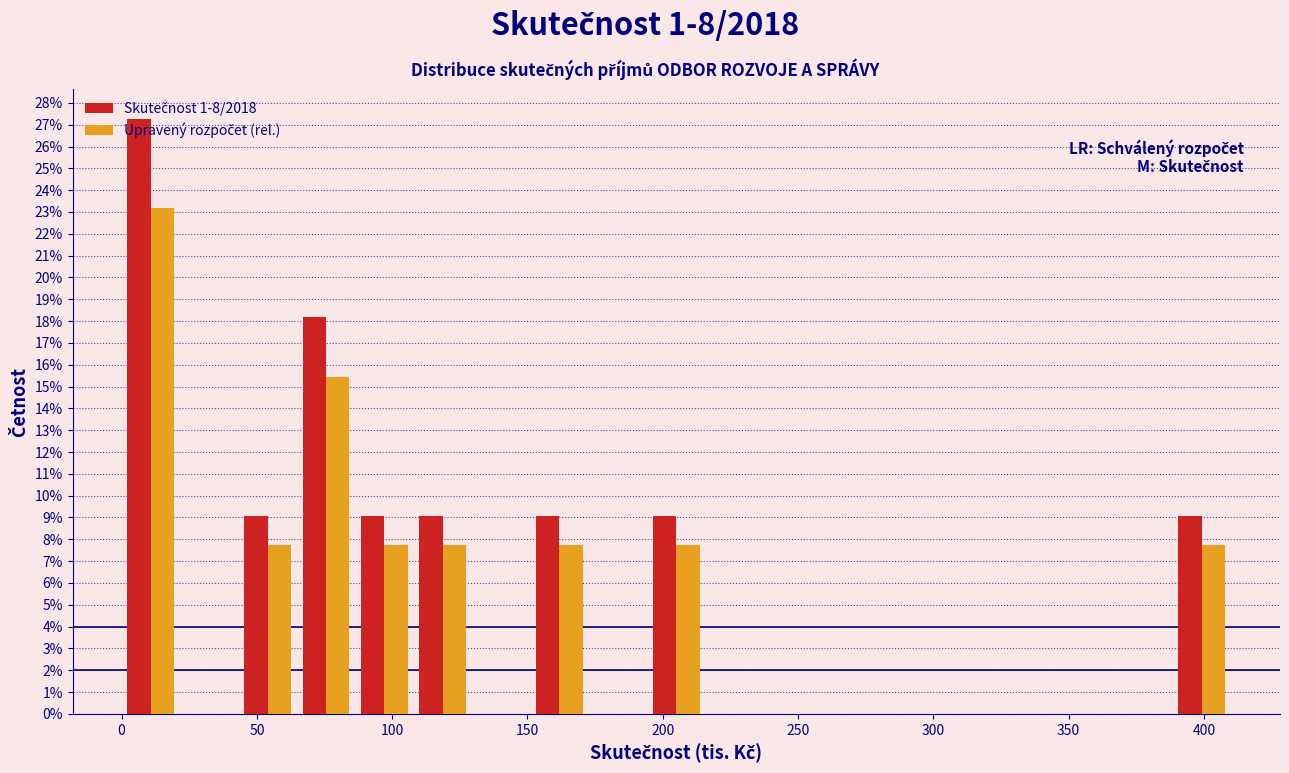

Reading left to right, list every range on the x-axis with the height of the bar of each series over it. Neither the bar edges nor the heights are printed on the chart, so give them approximately, as read against the axes.

0 to 20: Skutečnost 1-8/2018=27.3	Upravený rozpočet (rel.)=23.2
20 to 45: Skutečnost 1-8/2018=0	Upravený rozpočet (rel.)=0
45 to 65: Skutečnost 1-8/2018=9.1	Upravený rozpočet (rel.)=7.7
65 to 85: Skutečnost 1-8/2018=18.2	Upravený rozpočet (rel.)=15.5
85 to 110: Skutečnost 1-8/2018=9.1	Upravený rozpočet (rel.)=7.7
110 to 130: Skutečnost 1-8/2018=9.1	Upravený rozpočet (rel.)=7.7
130 to 150: Skutečnost 1-8/2018=0	Upravený rozpočet (rel.)=0
150 to 175: Skutečnost 1-8/2018=9.1	Upravený rozpočet (rel.)=7.7
175 to 195: Skutečnost 1-8/2018=0	Upravený rozpočet (rel.)=0
195 to 215: Skutečnost 1-8/2018=9.1	Upravený rozpočet (rel.)=7.7
215 to 235: Skutečnost 1-8/2018=0	Upravený rozpočet (rel.)=0
235 to 260: Skutečnost 1-8/2018=0	Upravený rozpočet (rel.)=0
260 to 280: Skutečnost 1-8/2018=0	Upravený rozpočet (rel.)=0
280 to 300: Skutečnost 1-8/2018=0	Upravený rozpočet (rel.)=0
300 to 325: Skutečnost 1-8/2018=0	Upravený rozpočet (rel.)=0
325 to 345: Skutečnost 1-8/2018=0	Upravený rozpočet (rel.)=0
345 to 365: Skutečnost 1-8/2018=0	Upravený rozpočet (rel.)=0
365 to 390: Skutečnost 1-8/2018=0	Upravený rozpočet (rel.)=0
390 to 410: Skutečnost 1-8/2018=9.1	Upravený rozpočet (rel.)=7.7